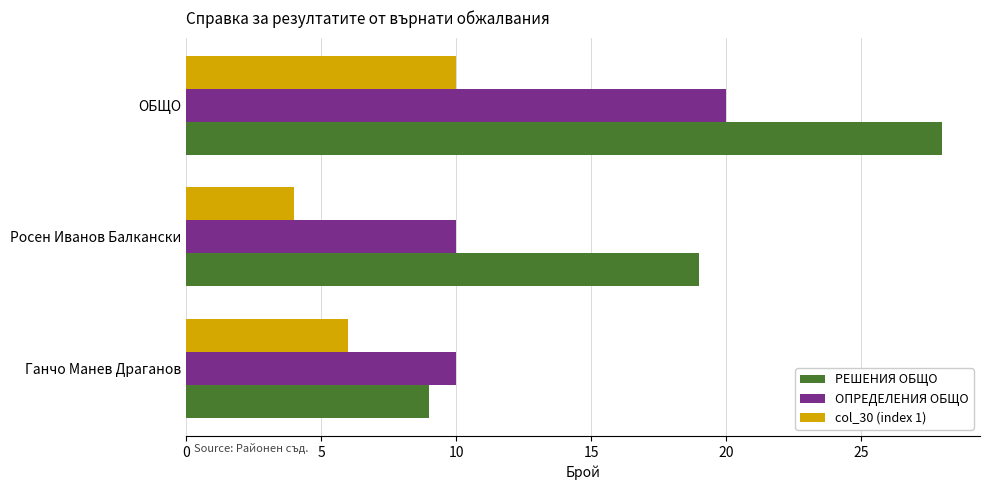

Is the value of РЕШЕНИЯ ОБЩО at Росен Иванов Балкански greater than the value of col_30 (index 1) at Ганчо Манев Драганов?

Yes